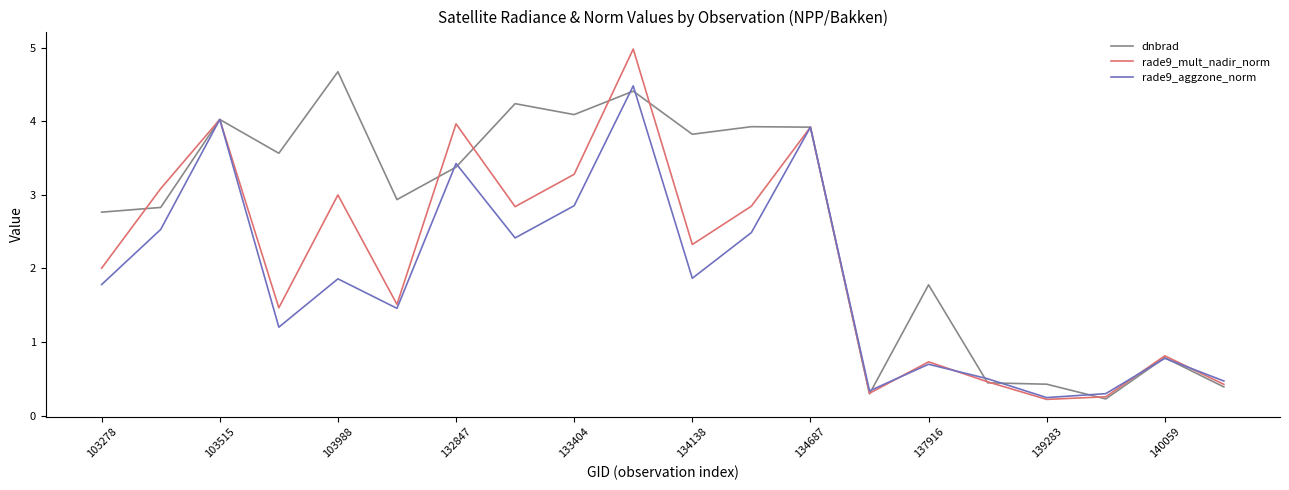

True or false: rade9_aggzone_norm has more than 0 interior local peaks.

True